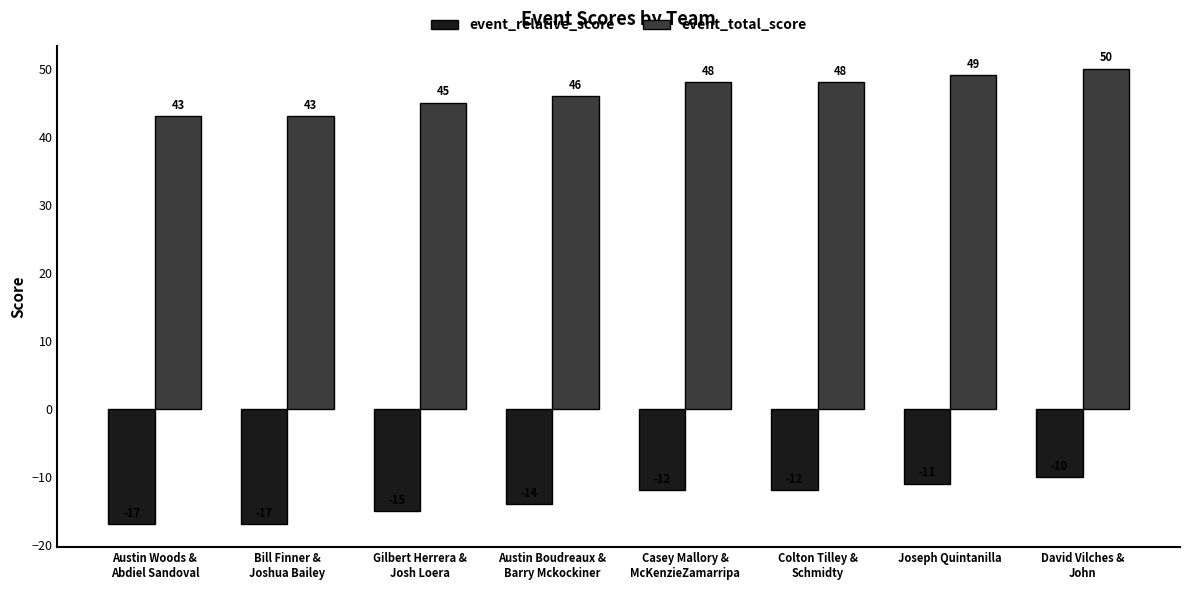

At how many categories does at least one series exceed 10?

8